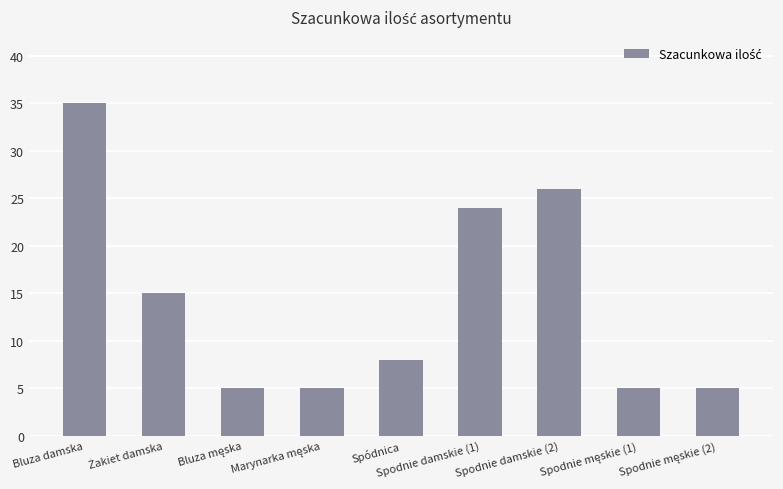

What is the sum of all values?

128